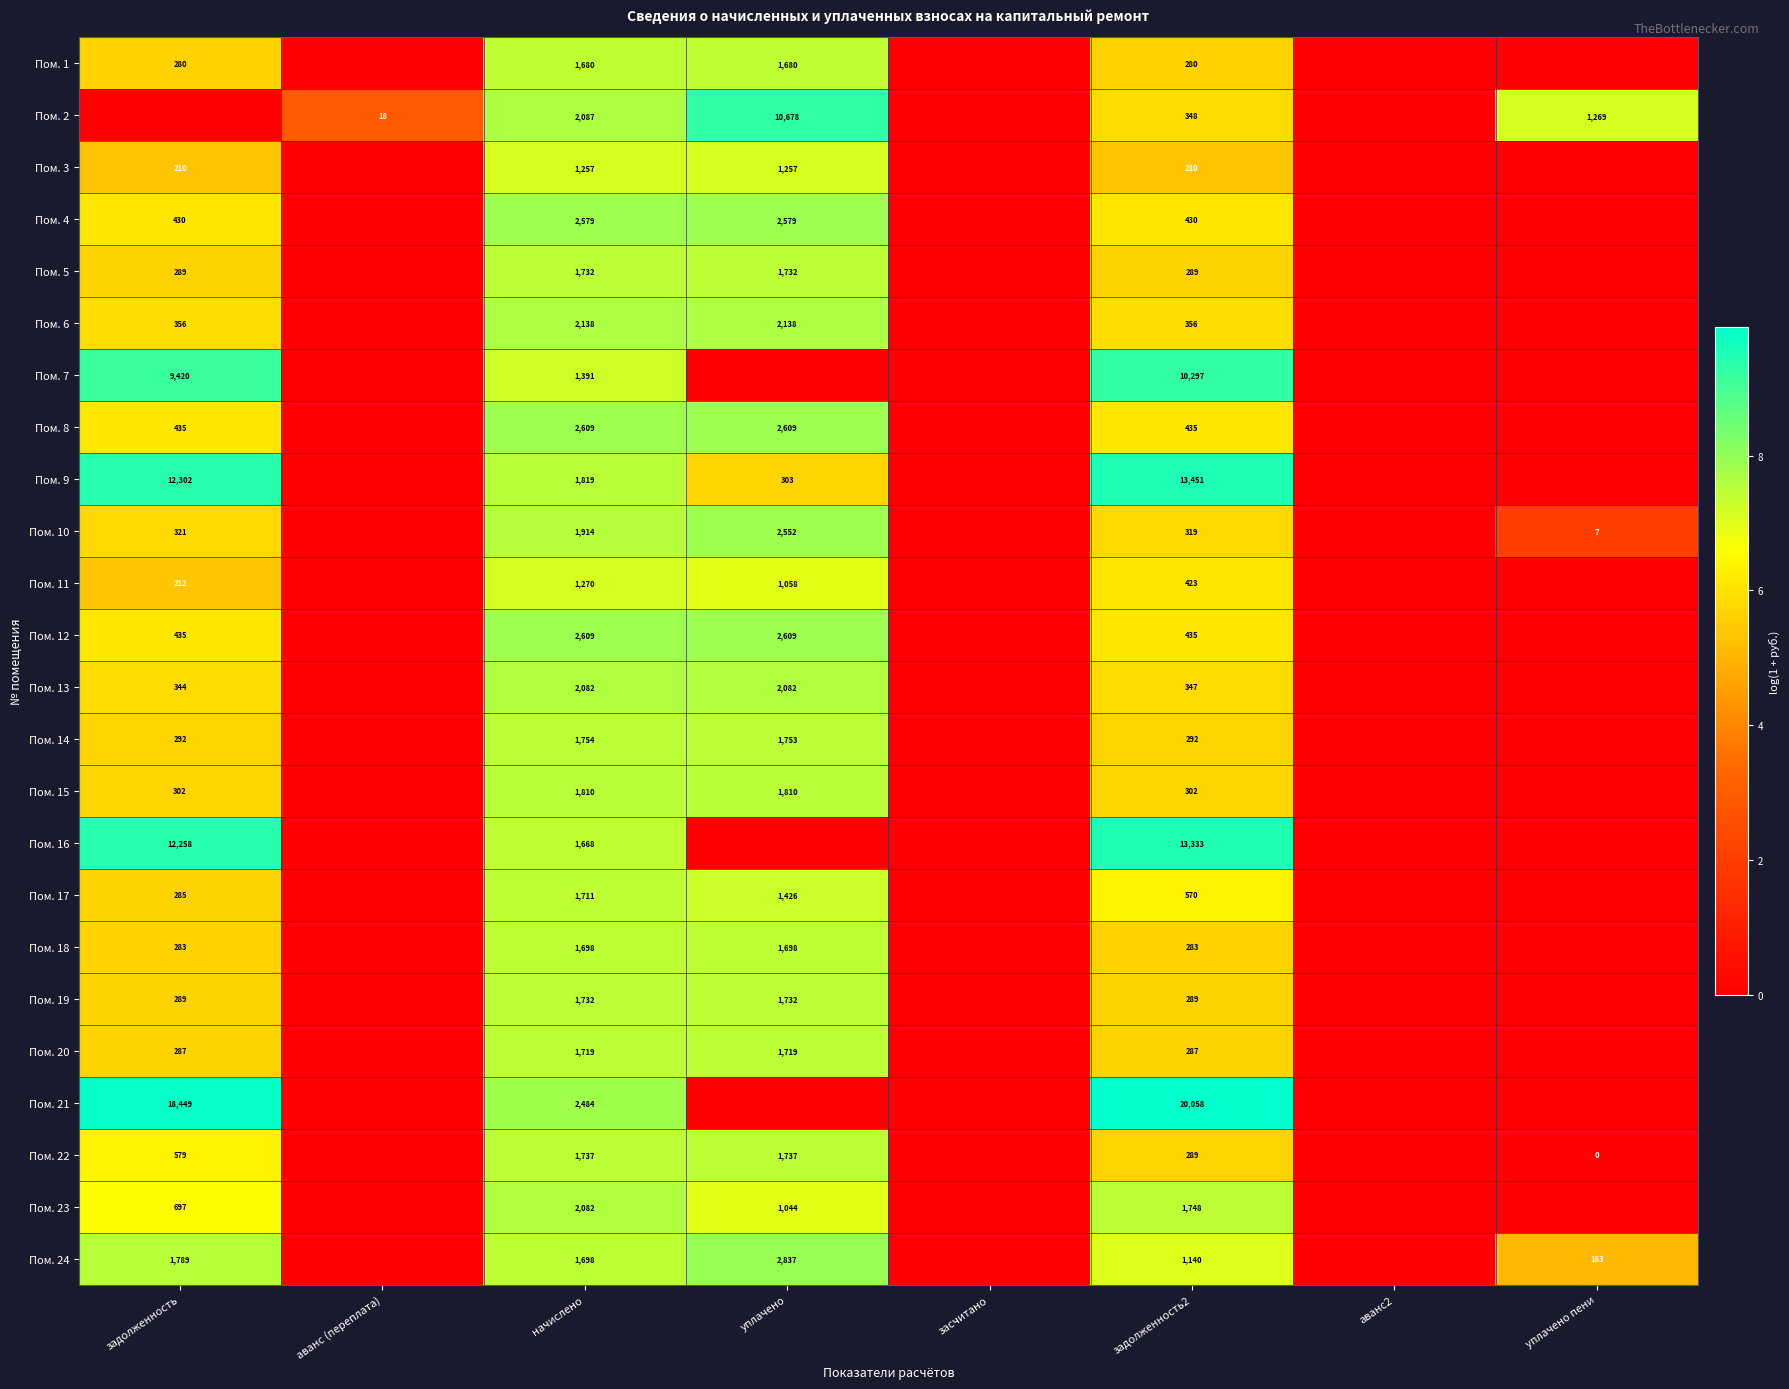

Is it true that Пом. 15 equals 957 at уплачено?

False